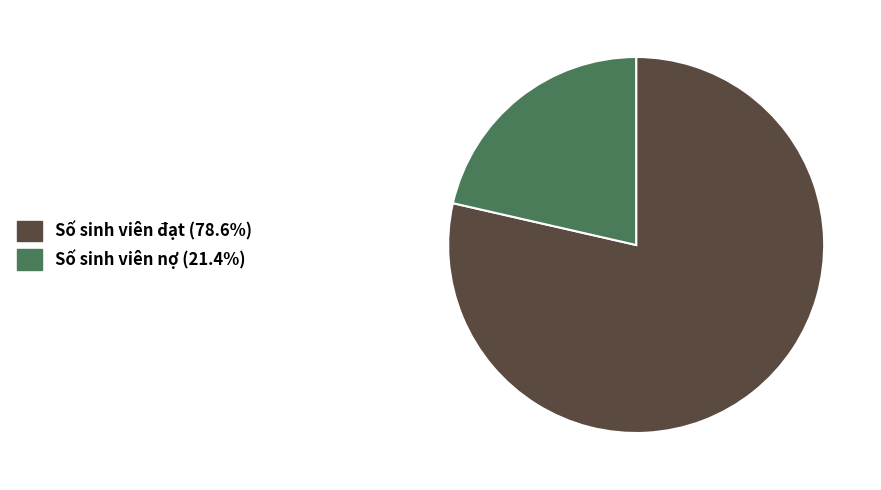

Do Số sinh viên nợ and Số sinh viên đạt together represent more than half of the pie?

Yes